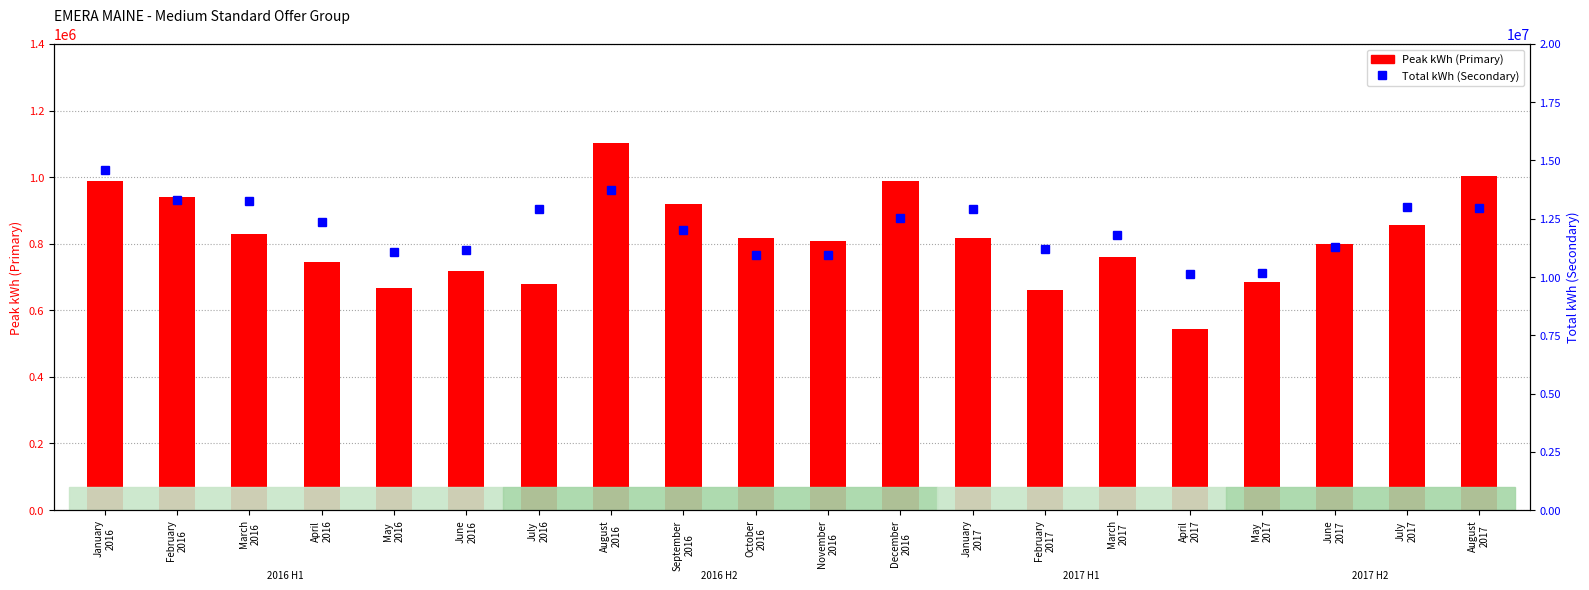

Reading right to left, what are all the values shown in this chart?

Peak kWh (Primary): August
2017=1002322	July
2017=855024	June
2017=798088	May
2017=684356	April
2017=542445	March
2017=761114	February
2017=661909	January
2017=817449	December
2016=987206	November
2016=809365	October
2016=818613	September
2016=917877	August
2016=1102827	July
2016=679978	June
2016=717647	May
2016=668348	April
2016=745273	March
2016=830651	February
2016=939676	January
2016=988389
Total kWh (Secondary): August
2017=12940788	July
2017=12991061	June
2017=11271887	May
2017=10170121	April
2017=10122910	March
2017=11808388	February
2017=11193543	January
2017=12928939	December
2016=12516006	November
2016=10963168	October
2016=10965044	September
2016=12018828	August
2016=13738207	July
2016=12906712	June
2016=11150507	May
2016=11065429	April
2016=12372923	March
2016=13278520	February
2016=13301111	January
2016=14610328